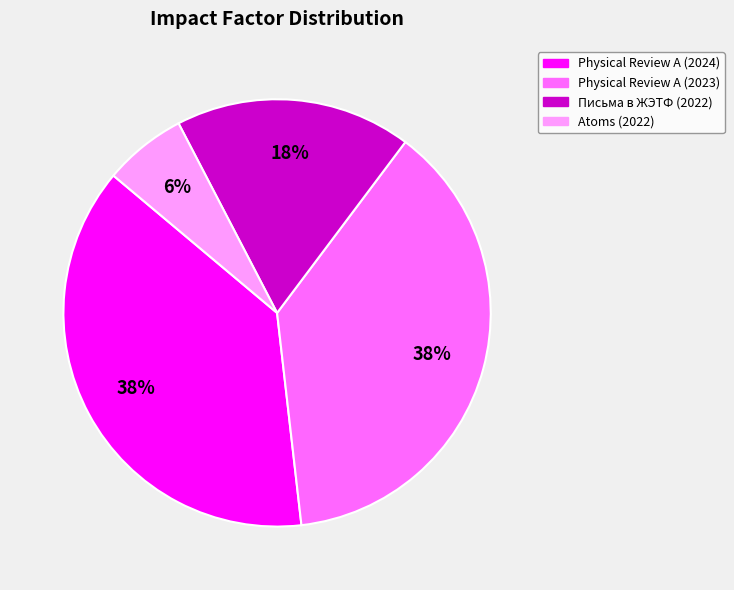

To the nearest percent, what is the combined percentage of Atoms (2022) and Physical Review A (2024)?

44%